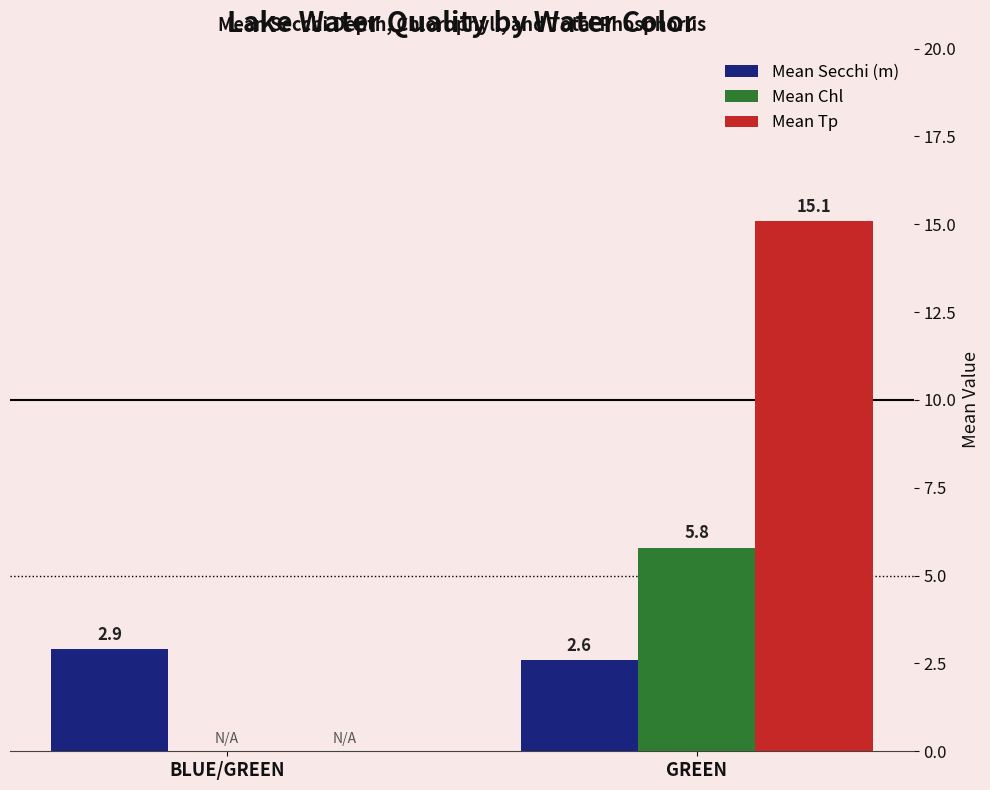

The Mean Tp series shows 9.0 at BLUE/GREEN. True or false?

False